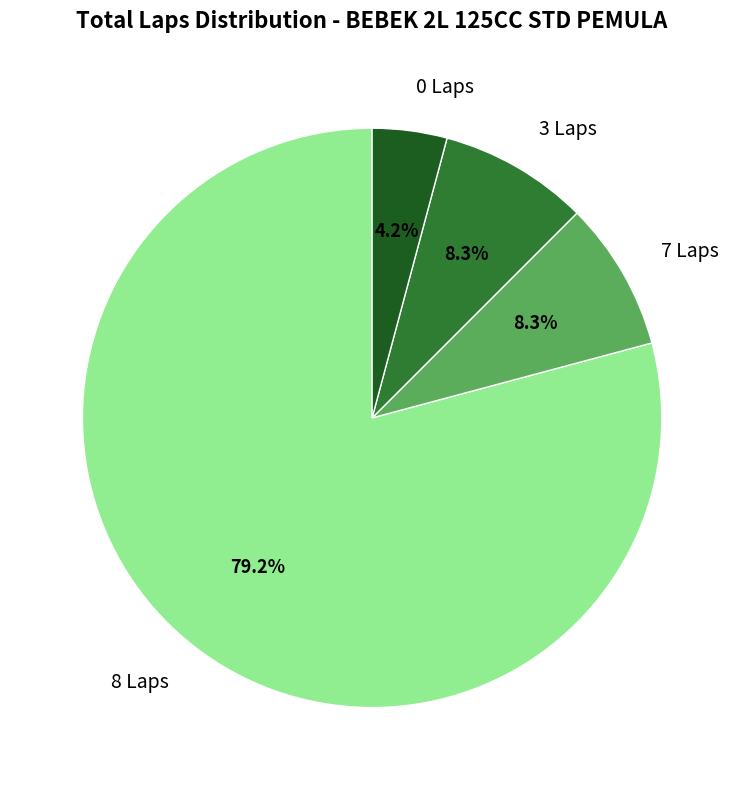

Which slice is the largest?

8 Laps